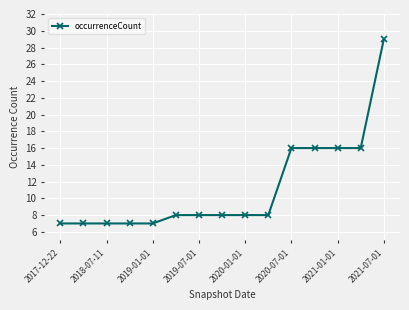

What is the maximum value shown in the chart?

29